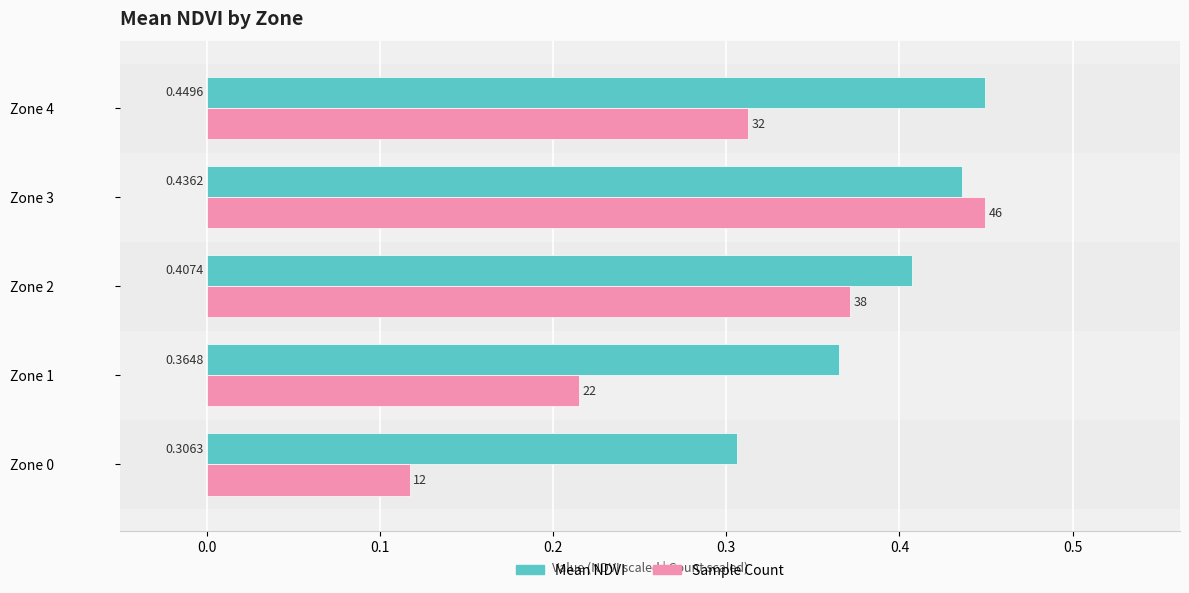

Which series has the largest total across all categories?

Mean NDVI